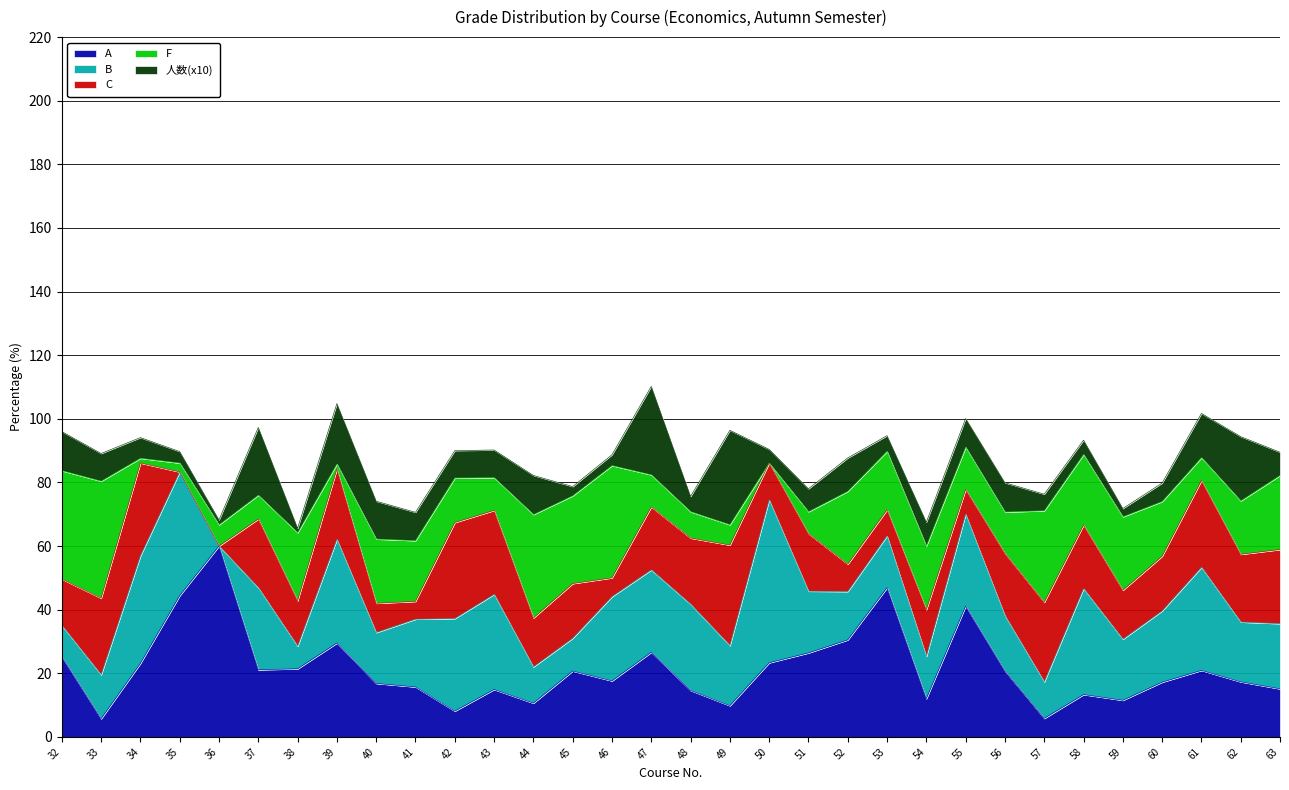

Reading right to left, list all the values displayed in this chart.

A: 15.1	17.3	20.9	17.2	11.5	13.3	5.8	20.7	41.1	12.0	46.9	30.5	26.4	23.3	9.8	14.6	26.6	17.6	20.7	10.6	14.9	8.1	15.7	16.8	29.5	21.4	21.1	60.0	44.4	23.1	5.7	25.2
B: 20.5	18.8	32.4	22.4	19.2	33.3	11.5	17.4	28.9	13.3	16.3	15.2	19.4	51.2	18.9	27.1	25.9	26.5	10.3	11.4	29.9	29.1	21.3	16.0	32.6	7.1	25.8	0.0	38.9	33.8	13.8	9.8
C: 23.3	21.3	27.3	17.2	15.4	20.0	25.0	19.6	7.8	14.7	8.2	8.6	18.1	11.6	31.6	20.8	19.8	5.9	17.2	15.4	26.4	30.2	5.6	9.2	22.1	14.3	21.6	0.0	0.0	29.2	24.1	14.6
F: 23.3	16.8	7.2	17.2	23.1	22.2	28.8	13.0	13.3	20.0	18.4	22.9	6.9	0.0	6.4	8.3	10.1	35.3	27.6	32.5	10.3	14.0	19.1	20.2	1.6	21.4	7.5	6.7	2.8	1.5	36.8	34.1
人数(x10): 7.3	20.2	13.9	5.8	2.6	4.5	5.2	9.2	9.0	7.5	4.9	10.5	7.2	4.3	29.7	4.8	27.8	3.4	2.9	12.3	8.7	8.6	8.9	11.9	19.0	1.4	21.3	1.5	3.6	6.5	8.7	12.3